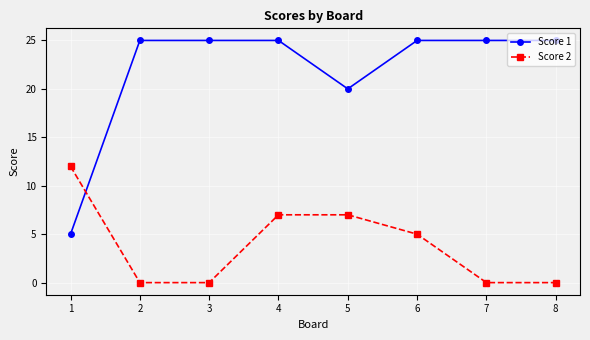

What is the total value across all series at 7?

25